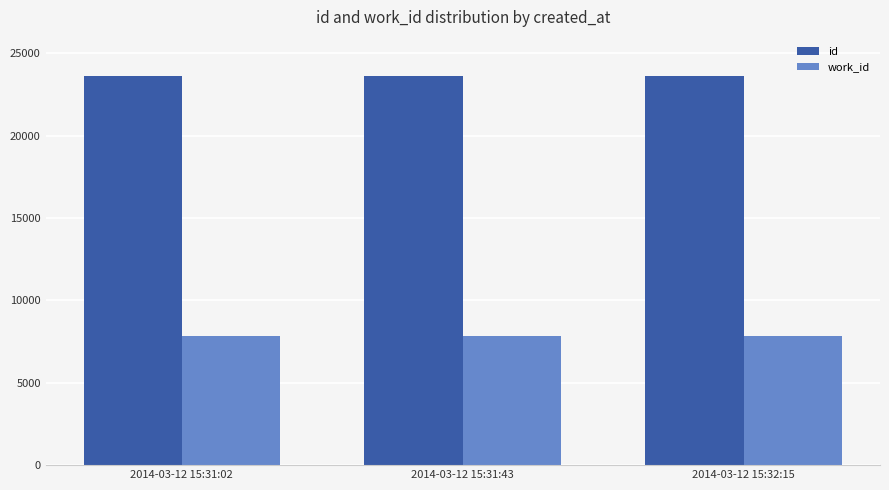

What is the label of the 3rd bar from the right?

2014-03-12 15:31:02